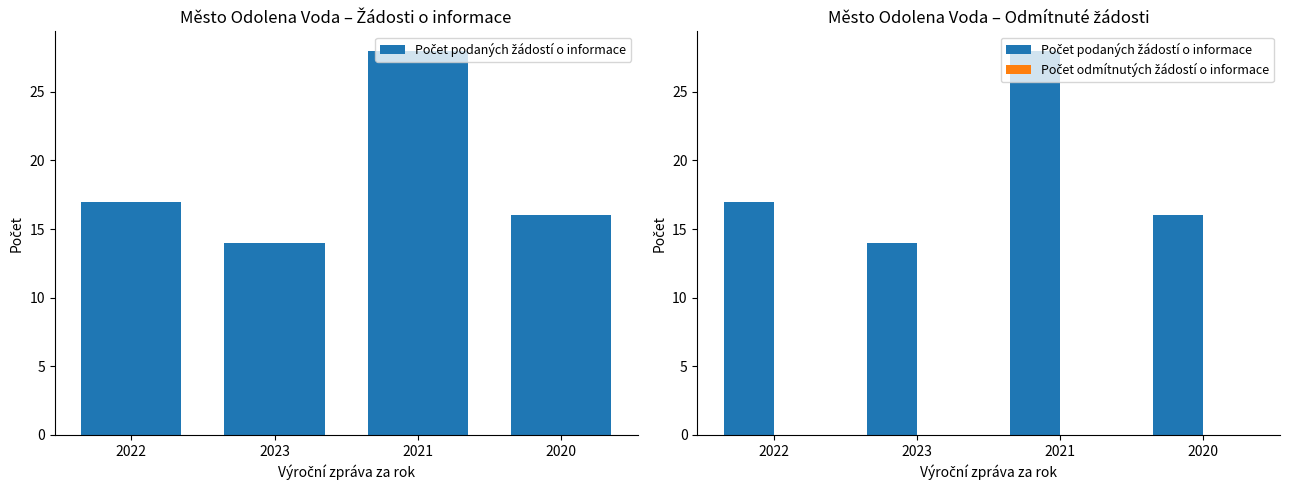

True or false: Počet podaných žádostí o informace has a value of 16 at 2020.

True